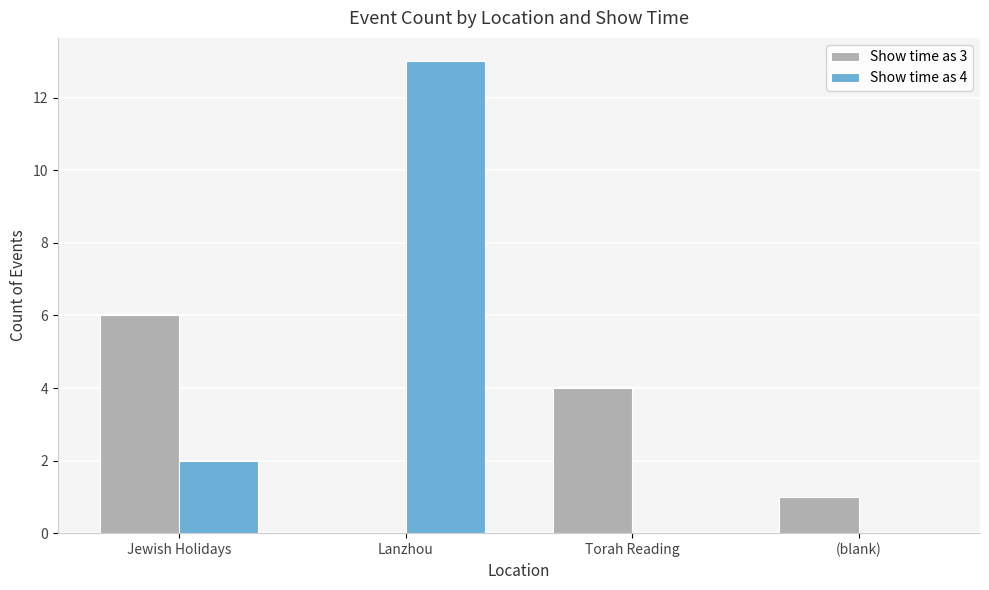

Which series changed the most between Jewish Holidays and Lanzhou?

Show time as 4